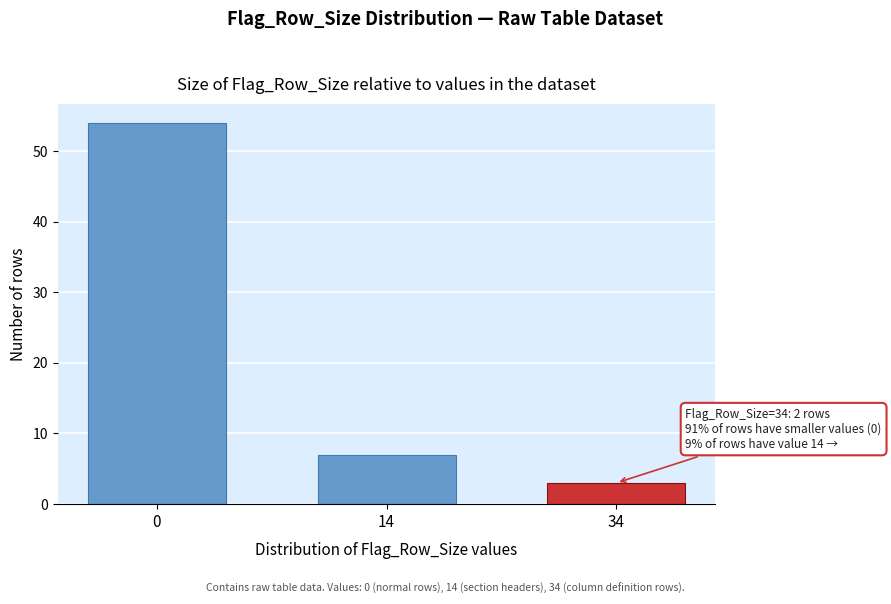

Reading left to right, list all the values displayed in this chart.

54	7	3